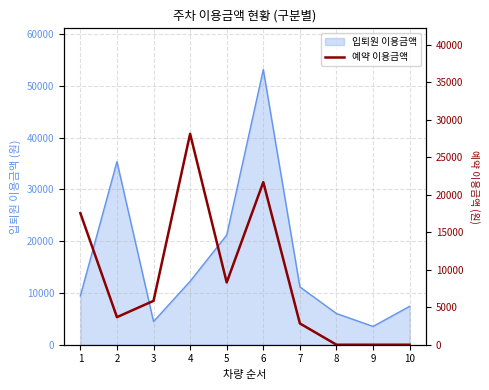

Reading left to right, list all the values displayed in this chart.

17535	3675	5845	28105	8295	21665	2835	0	0	0